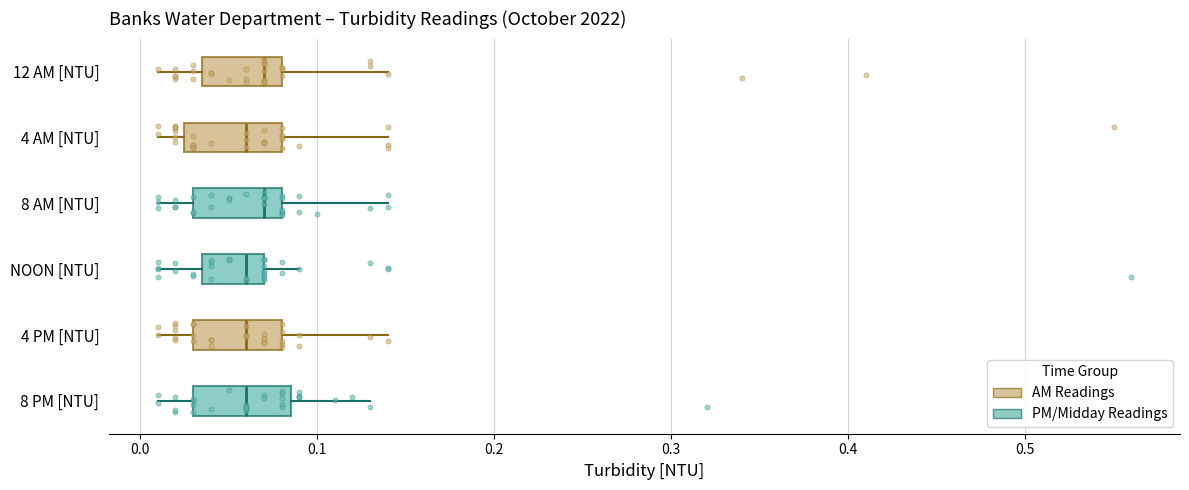

Reading bottom to top, transcribe this box plot: for each box, give where its median line is, the range the box spans, and where its two whiskers end, as read against the x-axis. The values are not printed on the chart, so give them approximately, as read against the axis.

8 PM [NTU]: median 0.06, box 0.03 to 0.09, whiskers 0.01 to 0.13
4 PM [NTU]: median 0.06, box 0.03 to 0.08, whiskers 0.01 to 0.14
NOON [NTU]: median 0.06, box 0.04 to 0.07, whiskers 0.01 to 0.09
8 AM [NTU]: median 0.07, box 0.03 to 0.08, whiskers 0.01 to 0.14
4 AM [NTU]: median 0.06, box 0.03 to 0.08, whiskers 0.01 to 0.14
12 AM [NTU]: median 0.07, box 0.04 to 0.08, whiskers 0.01 to 0.14